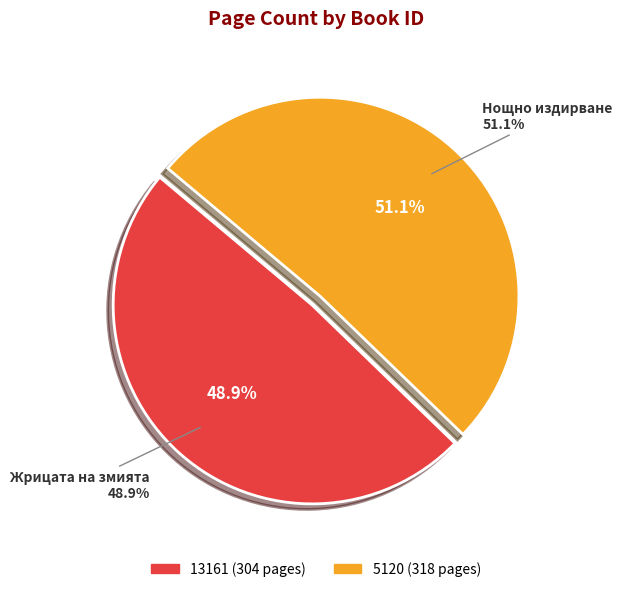

To the nearest percent, what percentage of the pie is 13161?

49%